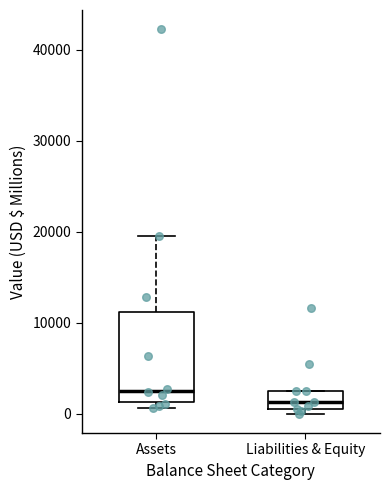

Reading left to right, transcribe this box plot: for each box, give where its median line is, the range the box spans, and where its two whiskers end, as read against the y-axis. The values are not printed on the chart, so give them approximately, as read against the axis.

Assets: median 3000, box 1000 to 11000, whiskers 1000 (just below the box's lower edge) to 20000
Liabilities & Equity: median 1000 (inside the box), box 1000 to 3000, whiskers 0 to 3000